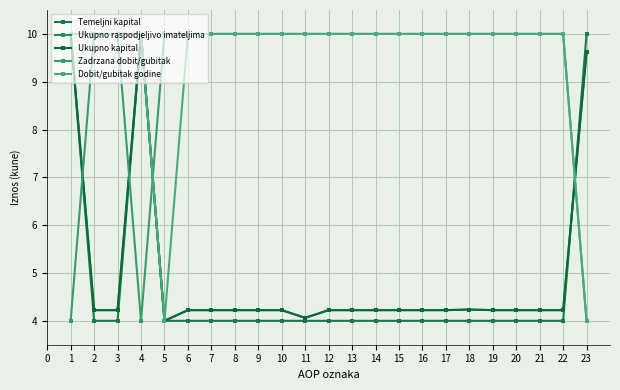

Does the chart have visible grid lines?

Yes